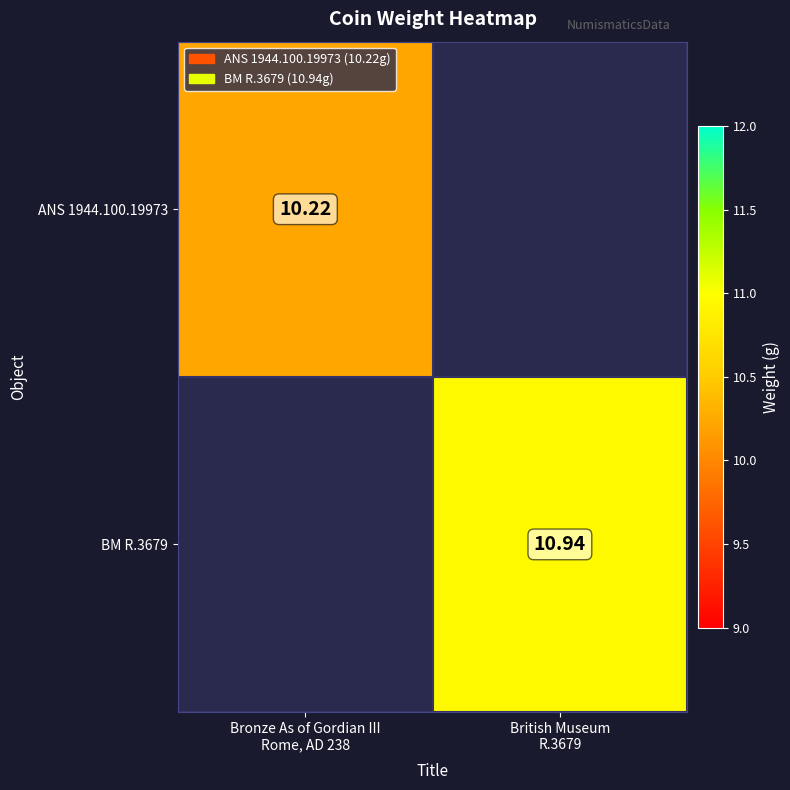

True or false: ANS 1944.100.19973 has a value of 10.2 at Bronze As of Gordian III Rome, AD 238.

True